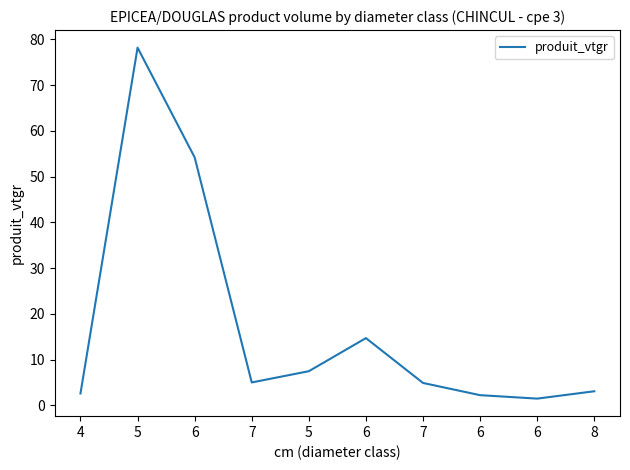

What is the minimum value shown in the chart?

1.5